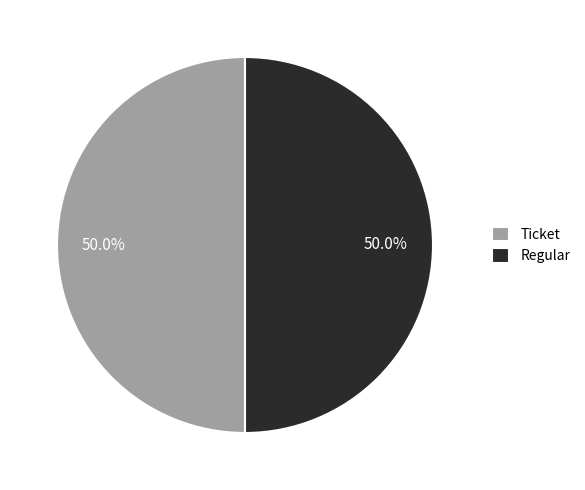

What is the total percentage of Ticket and Regular?

100.0%